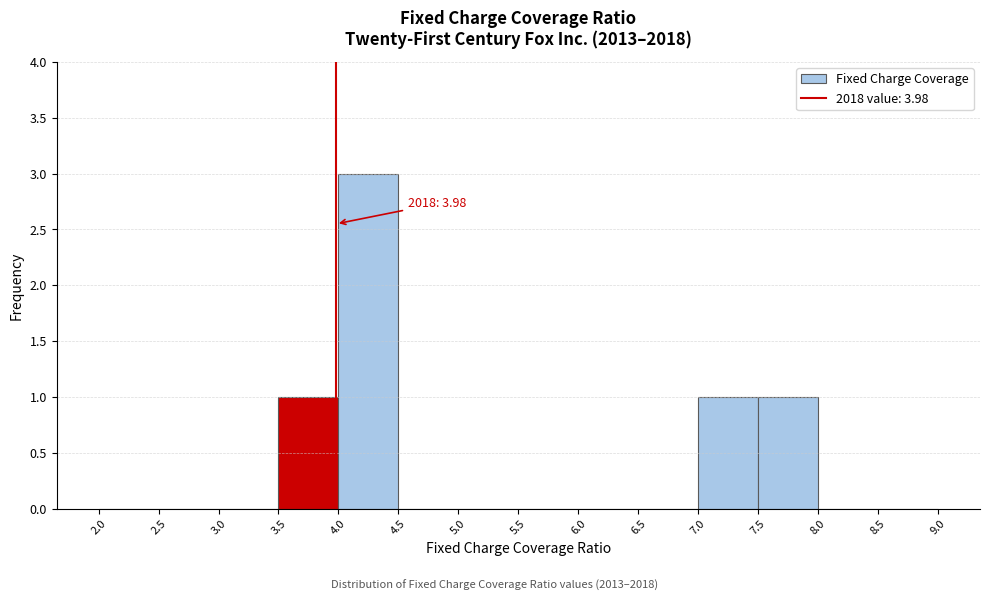

Which range on the x-axis has the tallest bar?

4.0 to 4.5